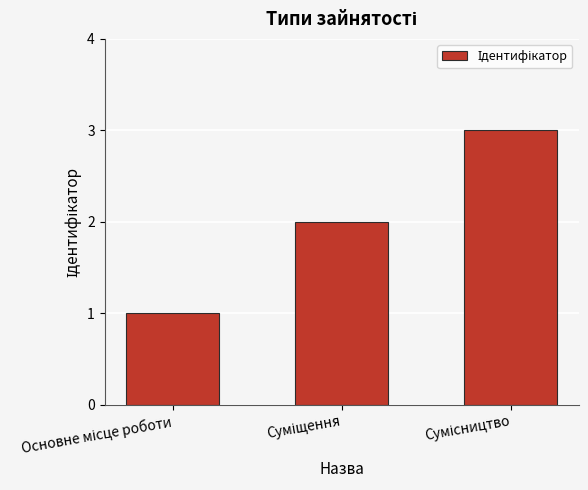

What is the difference between the maximum and second lowest values?

1